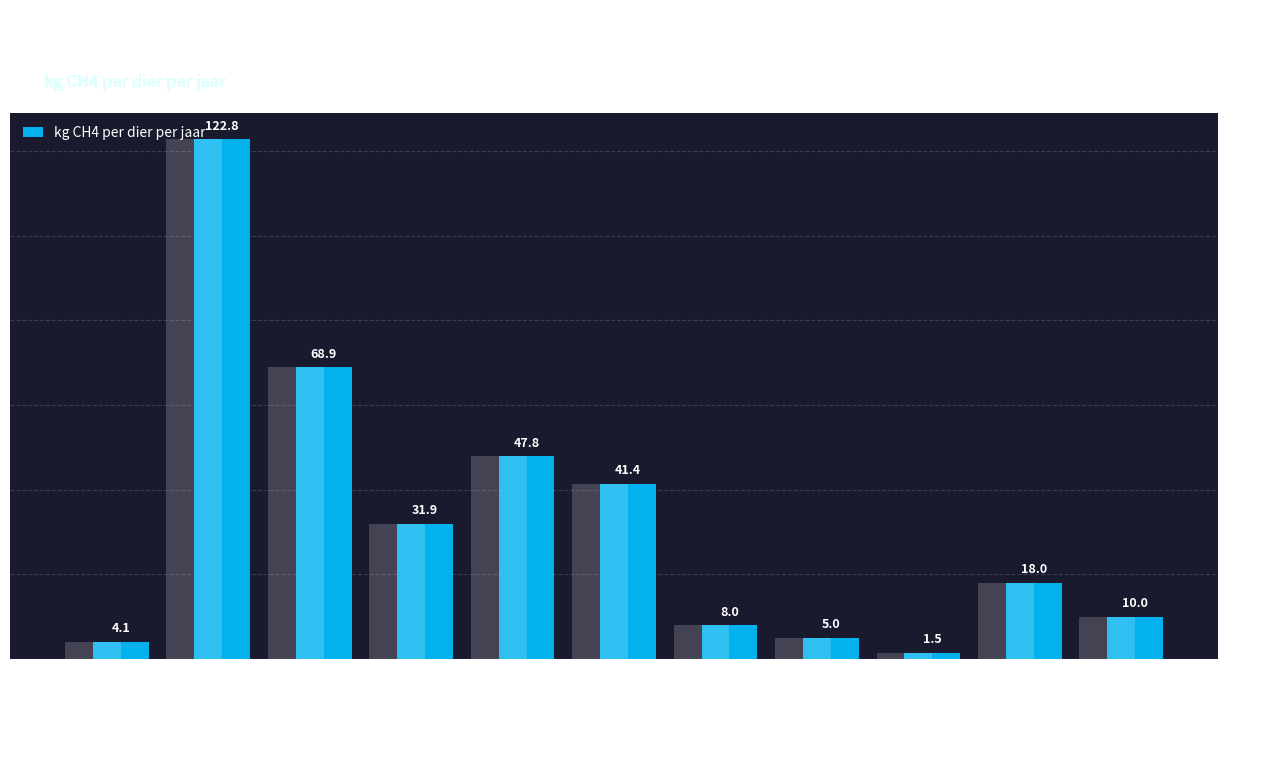

Does the chart contain any negative values?

No